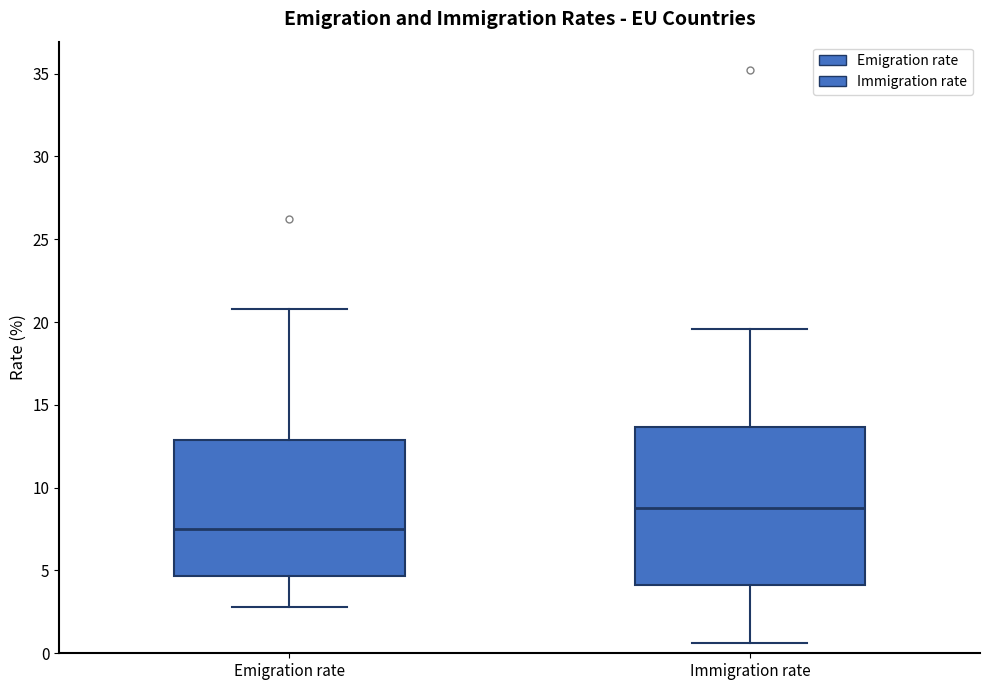

Which box is the tallest, from its lower edge to its upper edge?

Immigration rate